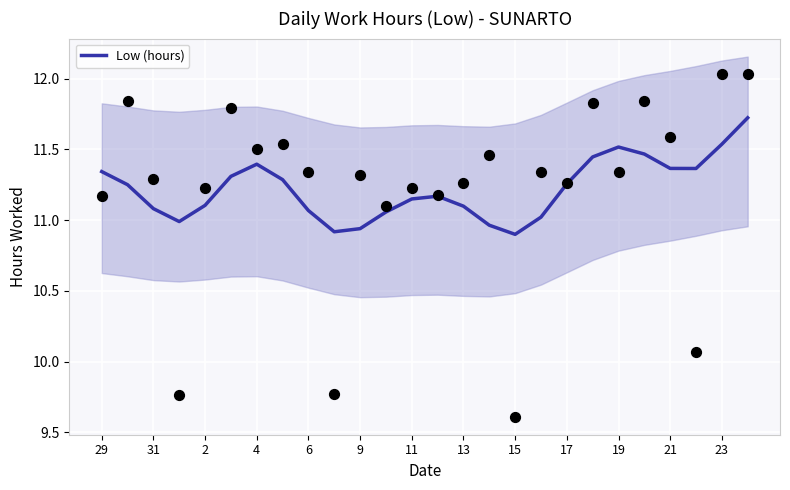

True or false: Low (hours) has a value of 11.4 at 4.

True